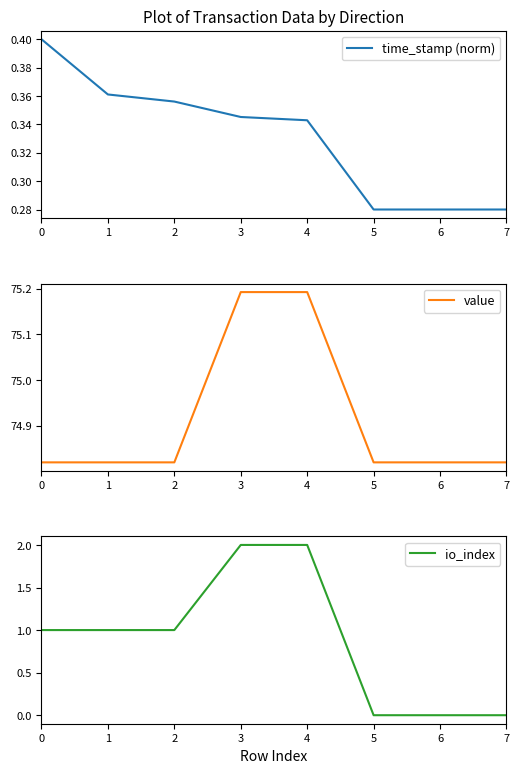

Between which two adjacent categories do time_stamp (norm) and io_index first intersect?

4 and 5